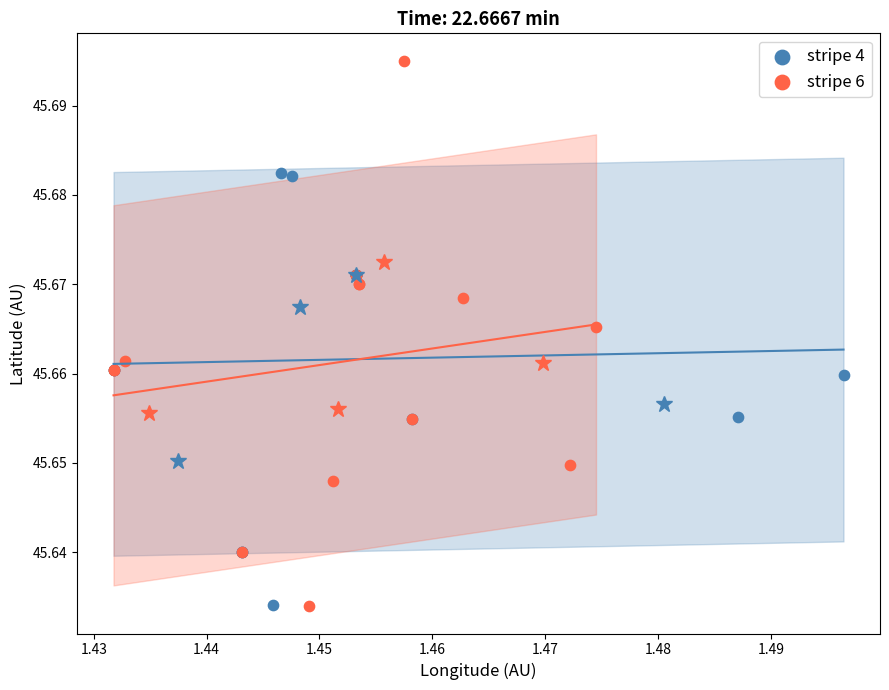

Which series reaches the maximum Y coordinate?

stripe 6